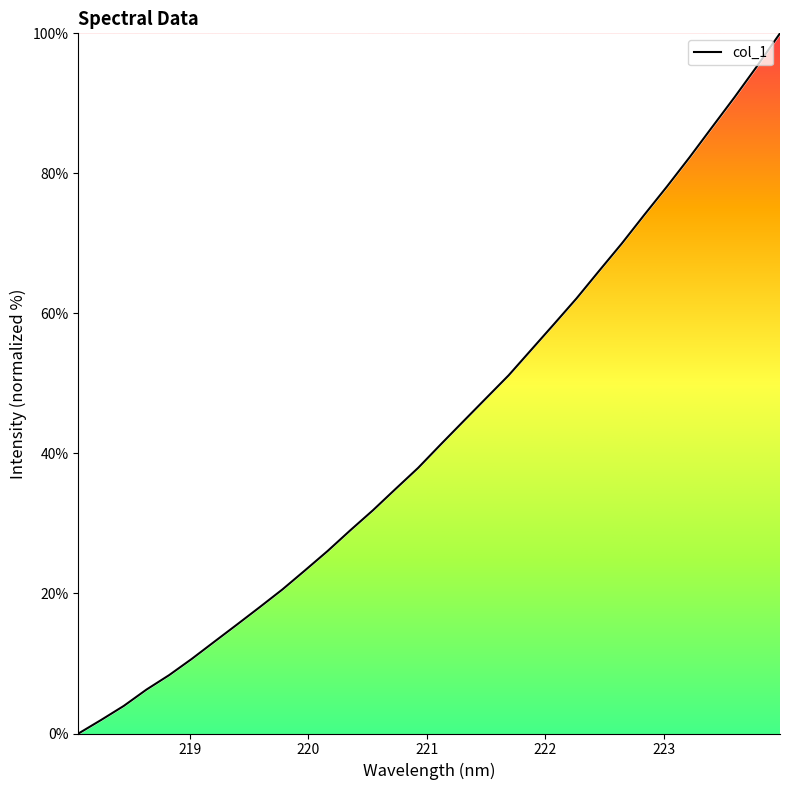

How many values are below 41?

16